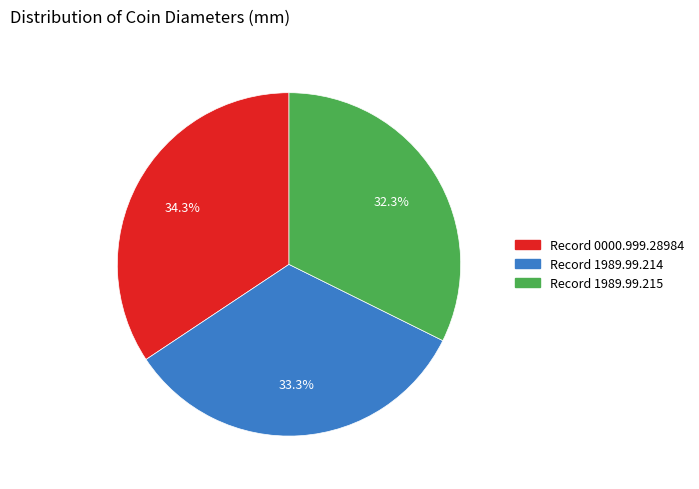

Is there any slice that represents more than half of the pie?

No